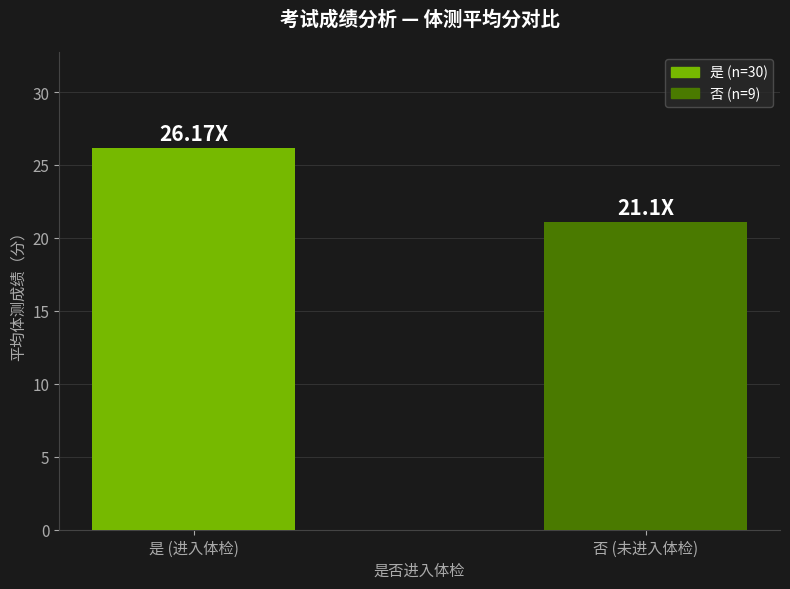

What is the greatest value displayed?

26.2